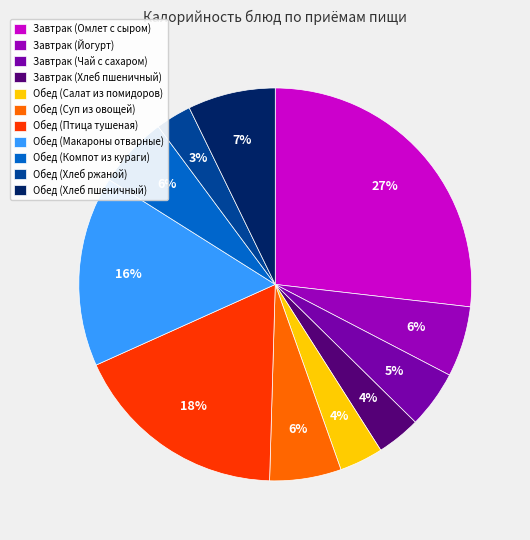

Is it true that Завтрак (Хлеб пшеничный) is 1% of the pie?

False